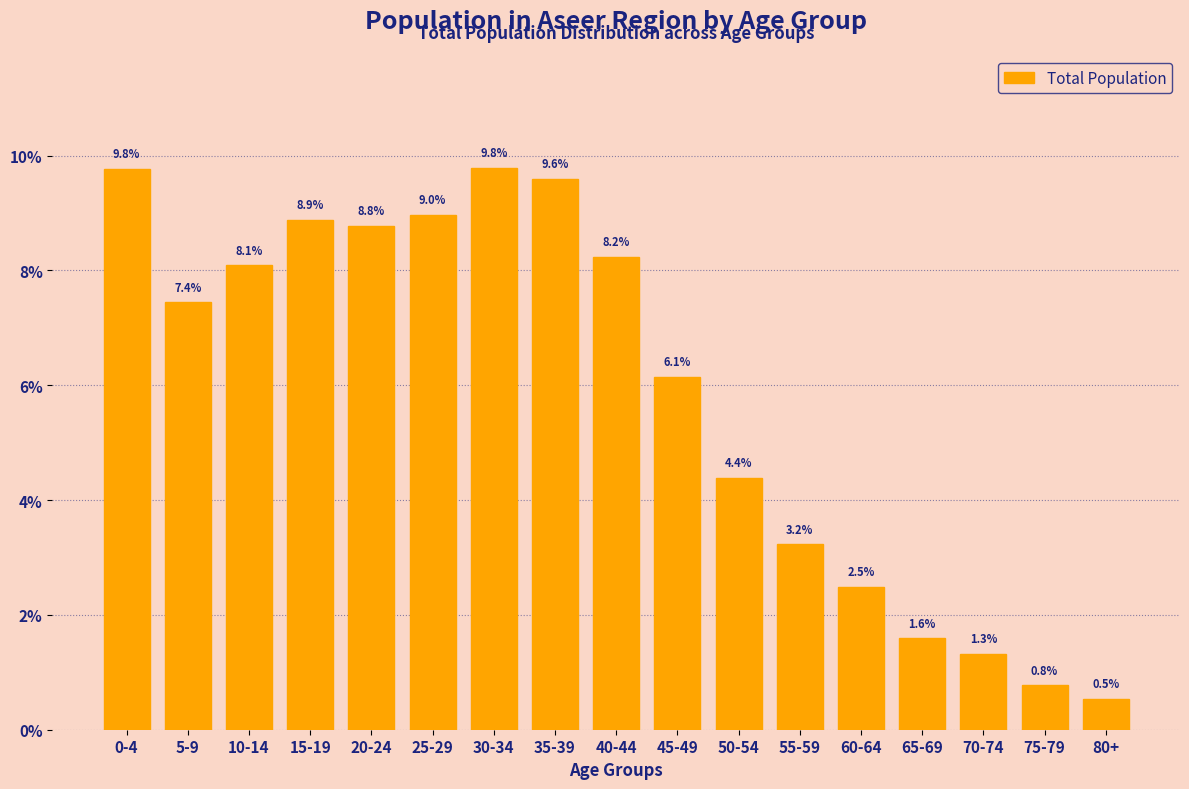

Reading right to left, what are all the values shown in this chart?

80+=0.5	75-79=0.8	70-74=1.3	65-69=1.6	60-64=2.5	55-59=3.2	50-54=4.4	45-49=6.1	40-44=8.2	35-39=9.6	30-34=9.8	25-29=9.0	20-24=8.8	15-19=8.9	10-14=8.1	5-9=7.4	0-4=9.8